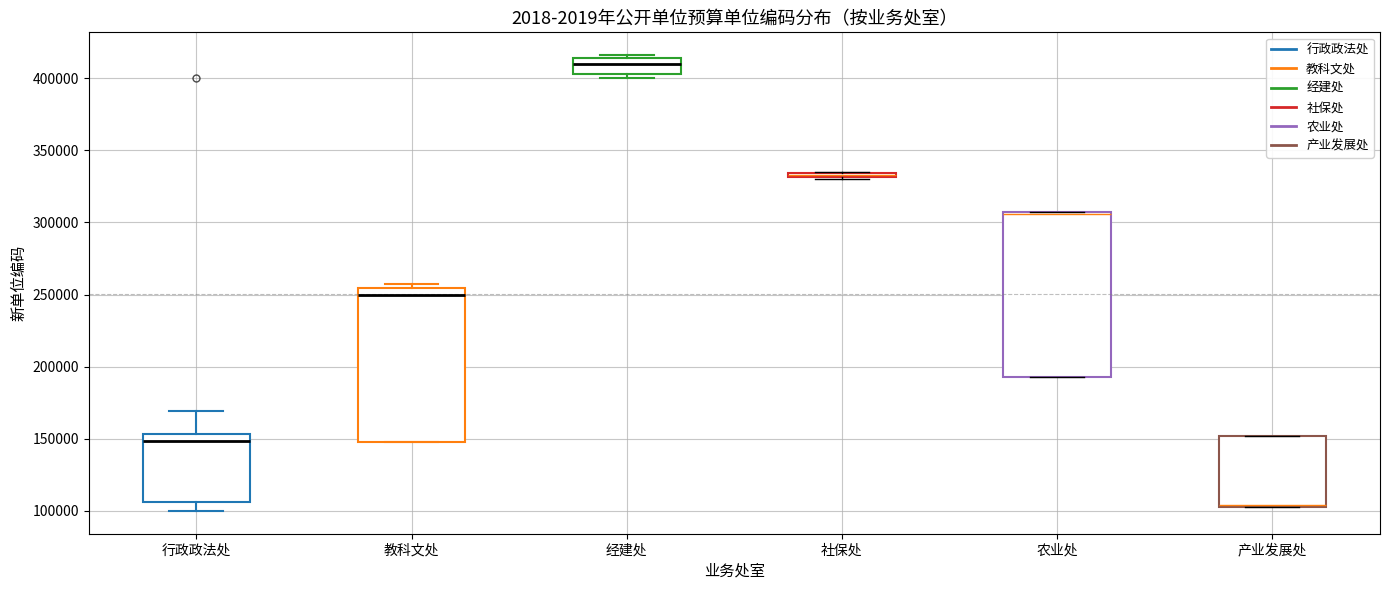

Where is the upper edge of the box for 农业处 on the y-axis? The values are not printed on the chart, so give them approximately, as read against the axis.

305000